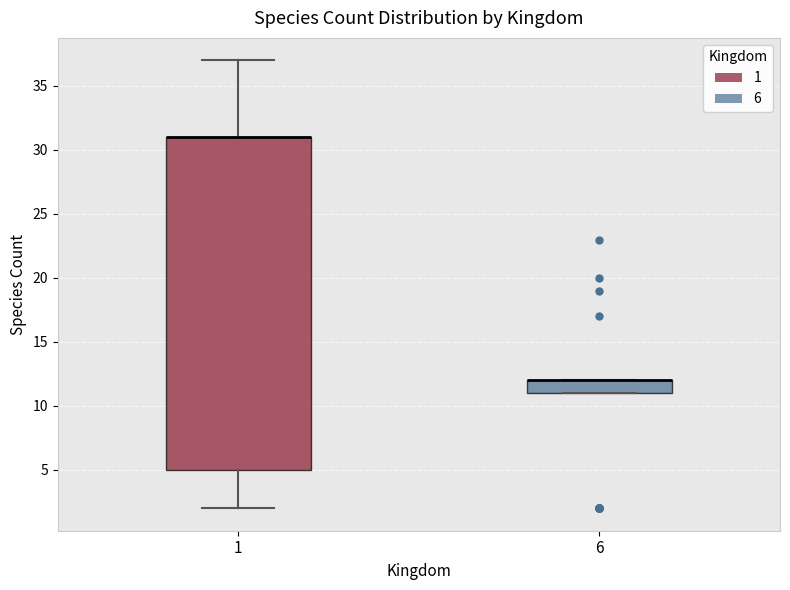

Reading left to right, read every box against the y-axis: the position of its median line, the range the box covers, and the ends of its whiskers. The values are not printed on the chart, so give them approximately, as read against the axis.

1: median 31 (drawn on the box's upper edge), box 5 to 31, whiskers 2 to 37
6: median 12 (drawn on the box's upper edge), box 11 to 12, whiskers 11 to 12